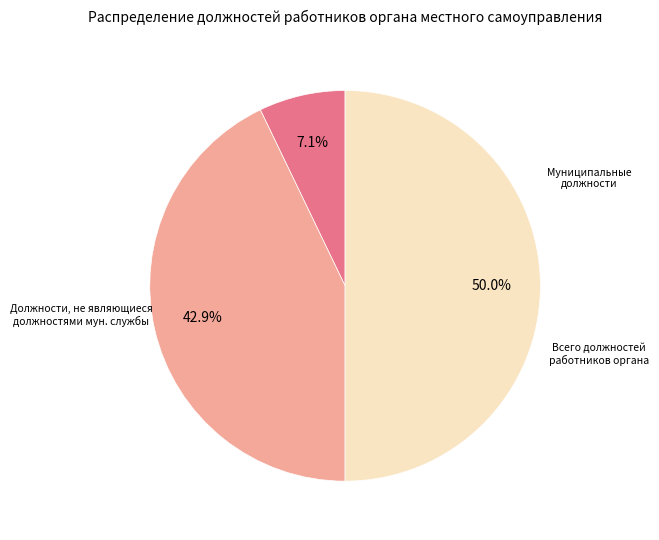

How many segments does this pie chart have?

3